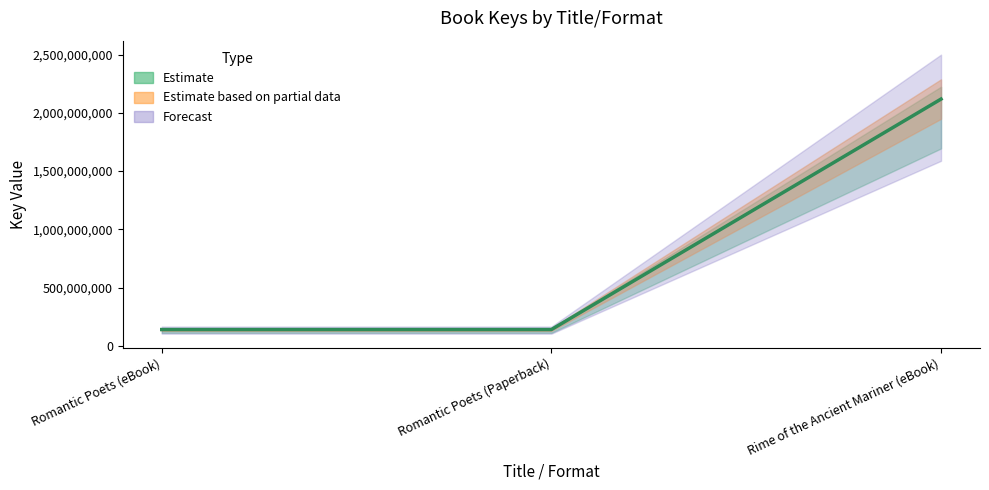

Approximately how many times larger is the value at Romantic Poets (eBook) compared to Romantic Poets (Paperback)?

1.0